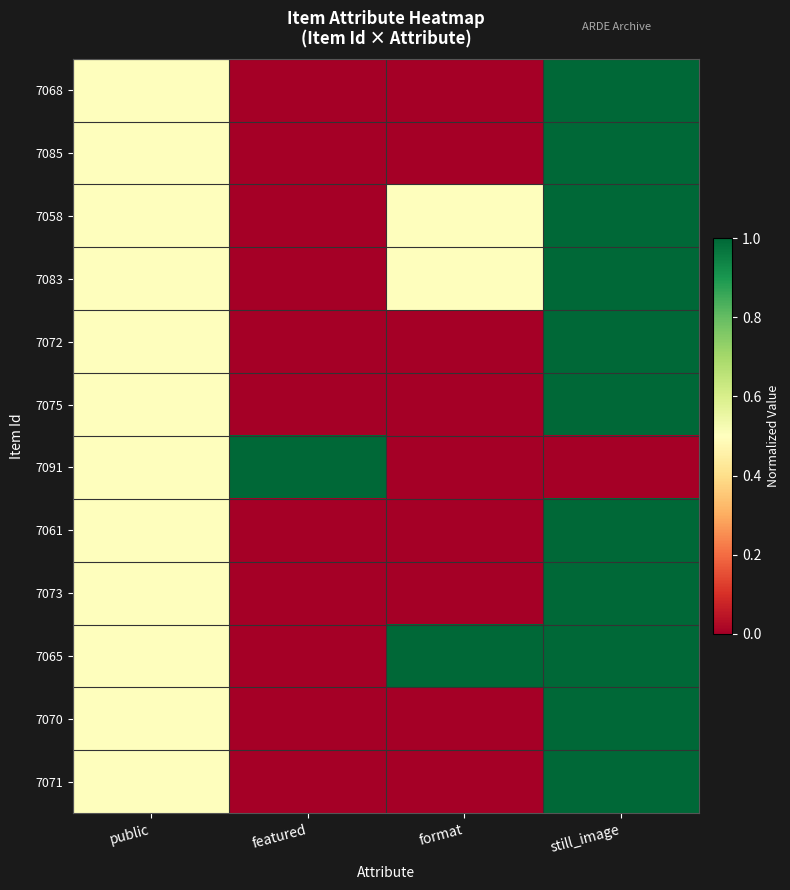

Which series has the largest total across all categories?

7065